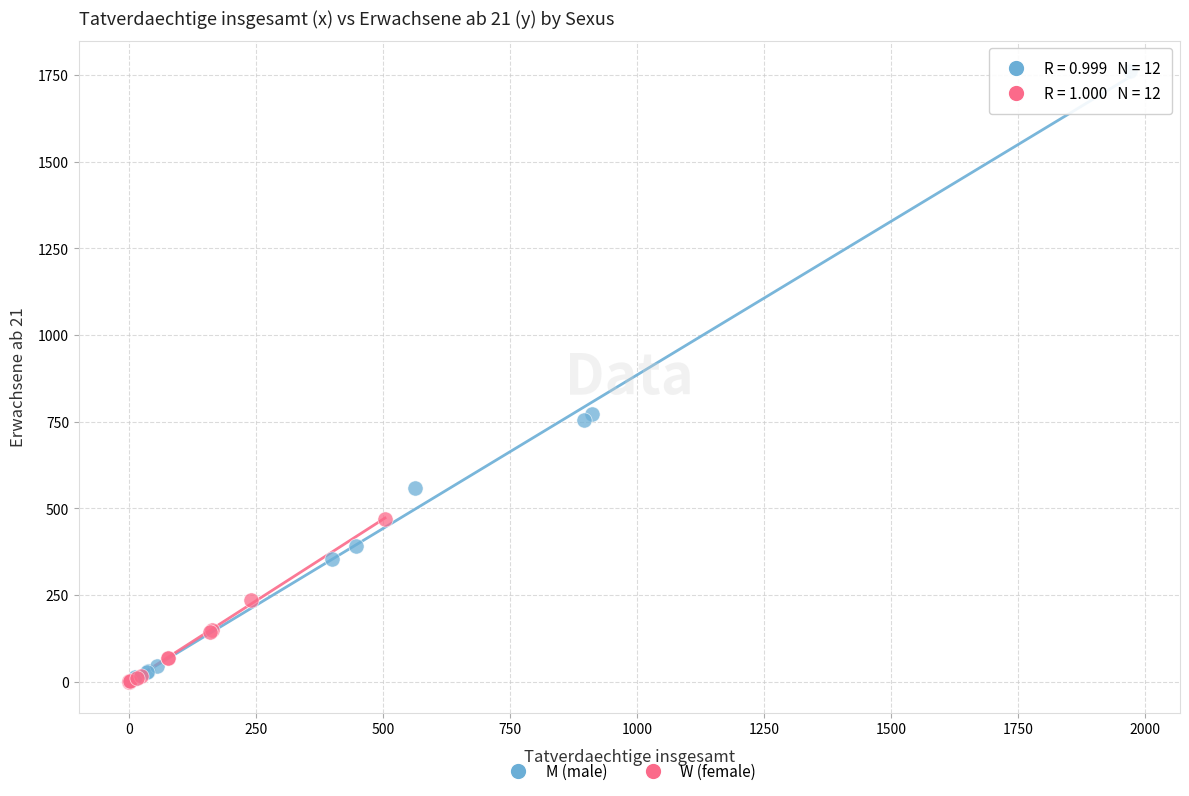

Which series has the largest Y range (max minus min)?

M (male)